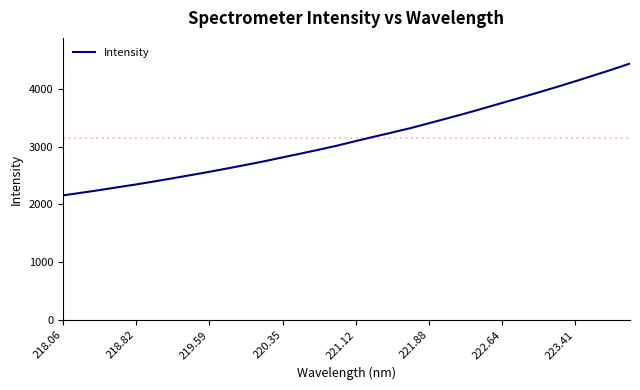

What is the smallest value displayed?

2155.2